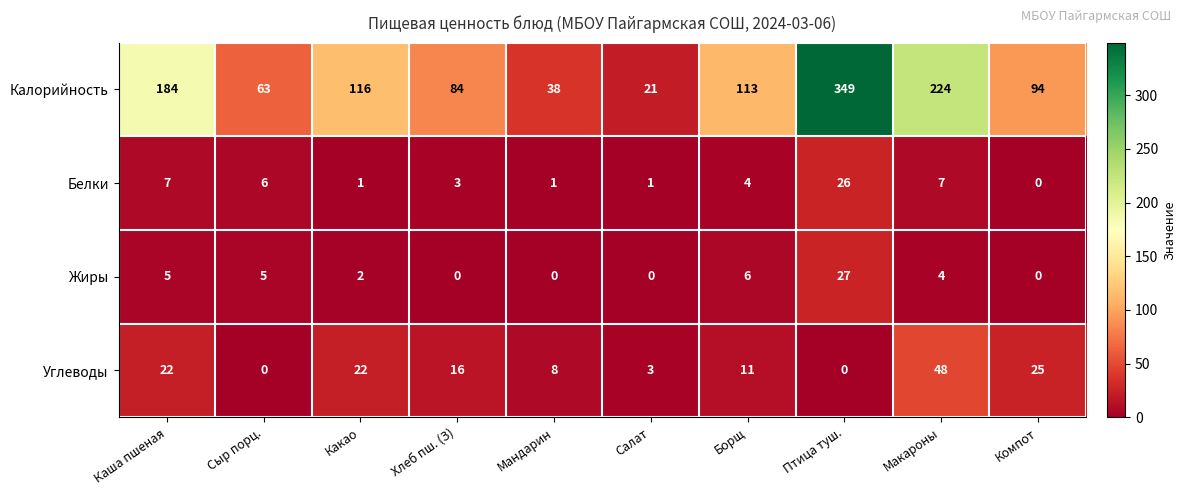

Which series has the widest spread of values?

Калорийность